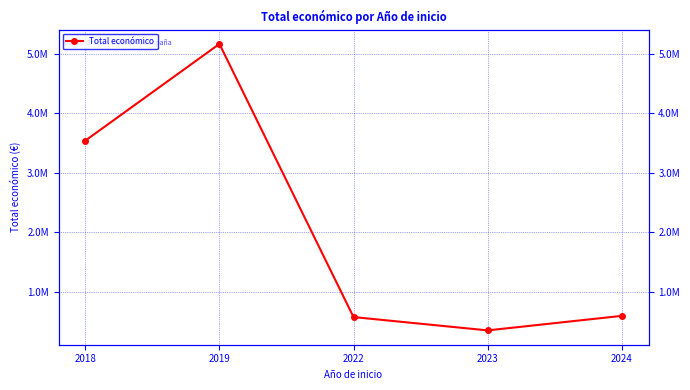

Reading right to left, extract all data points from this chart.

2024=596423.0	2023=352139.0	2022=576405.7	2019=5170054.7	2018=3543822.6